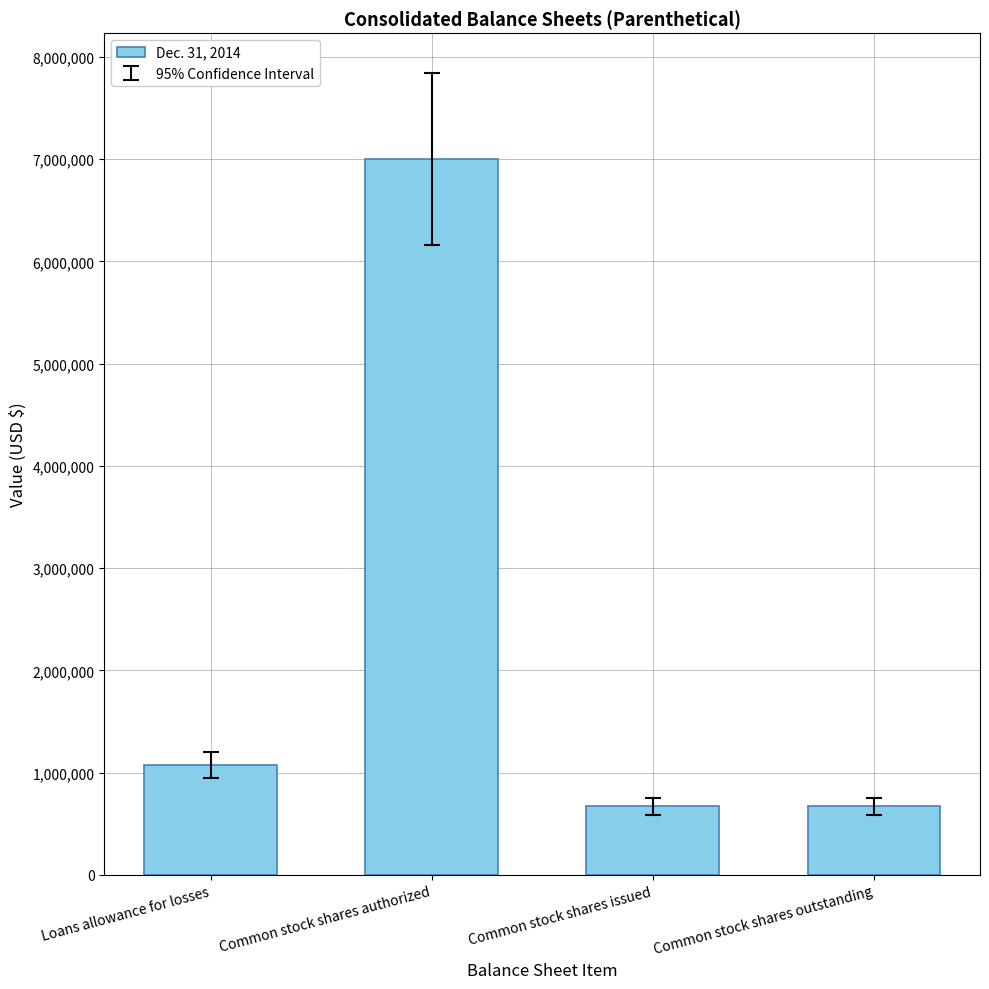

How many values are below 1075351?

2